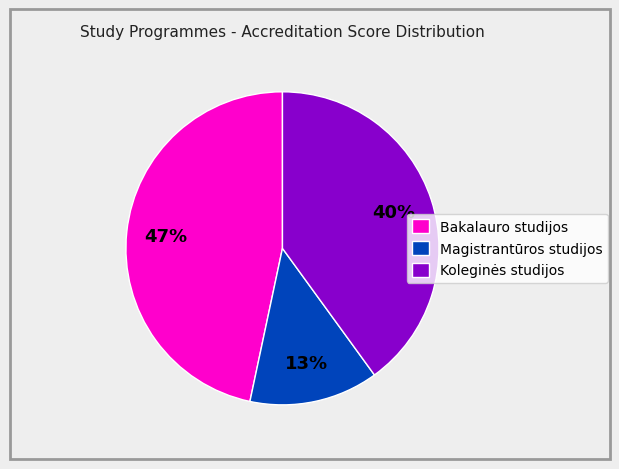

Rank the categories by value from highest to lowest.

Bakalauro studijos, Koleginės studijos, Magistrantūros studijos